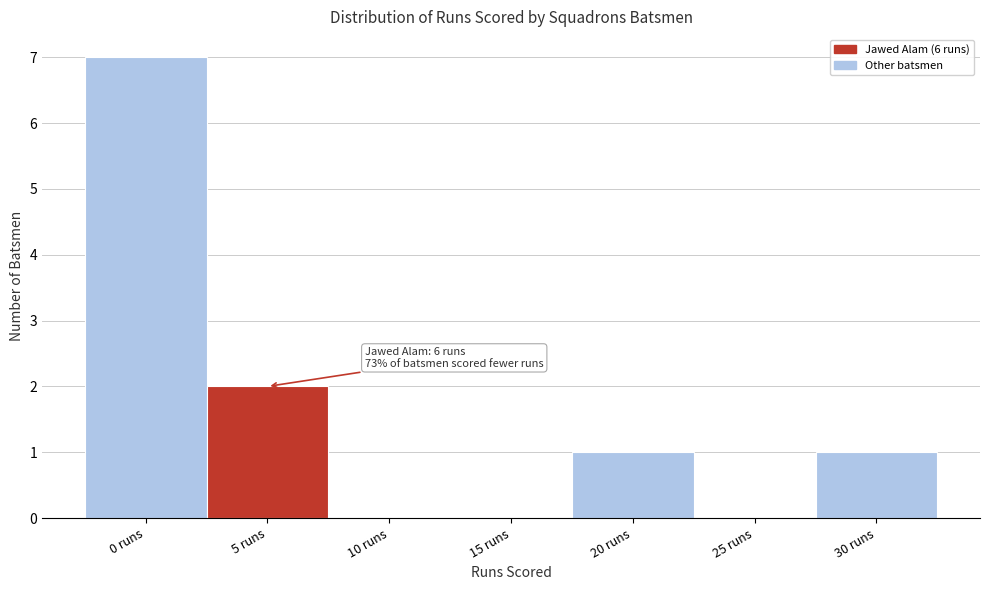

Reading left to right, list all the values displayed in this chart.

0 runs=7	5 runs=2	10 runs=0	15 runs=0	20 runs=1	25 runs=0	30 runs=1